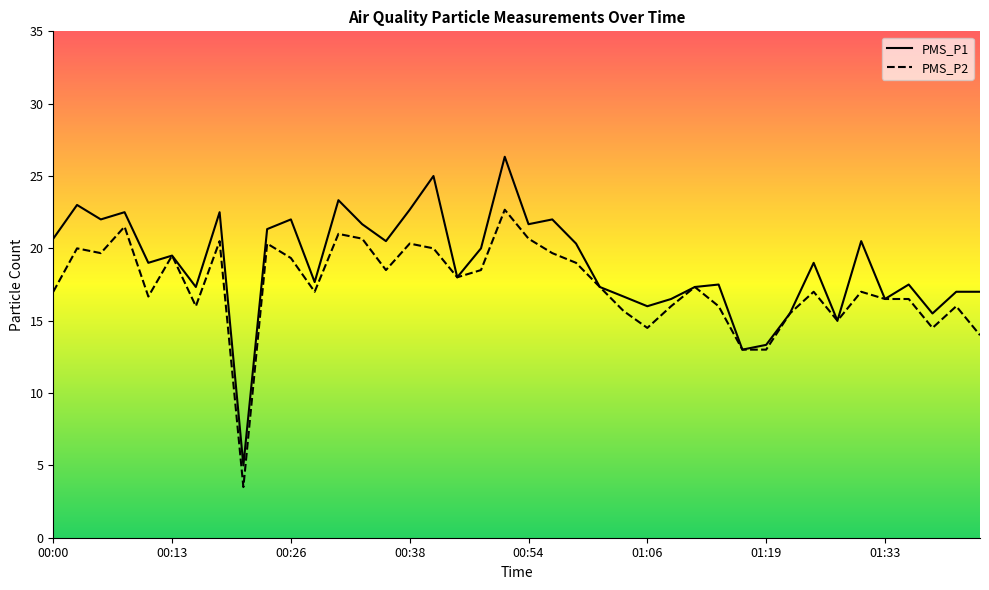

What position from the right is 01:04?

16